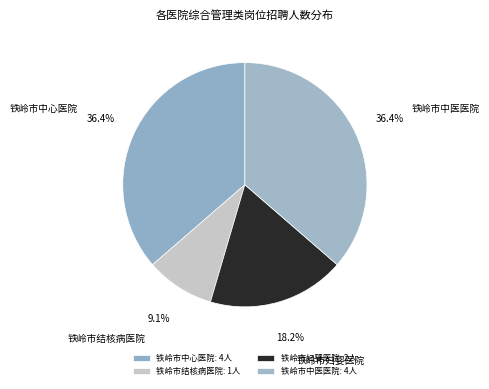

Combined, what portion of the pie is 铁岭市中心医院 and 铁岭市中医医院?

72.7%